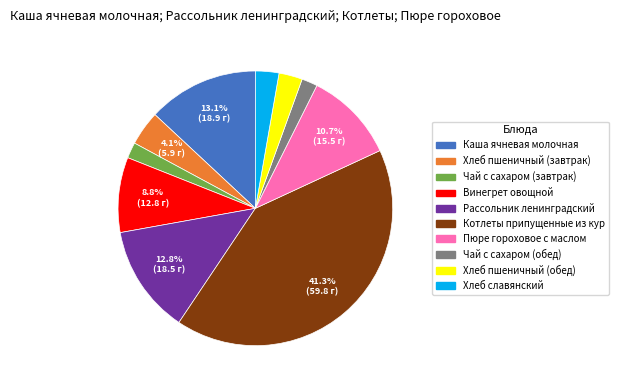

True or false: Пюре гороховое с маслом accounts for 11% of the total.

True